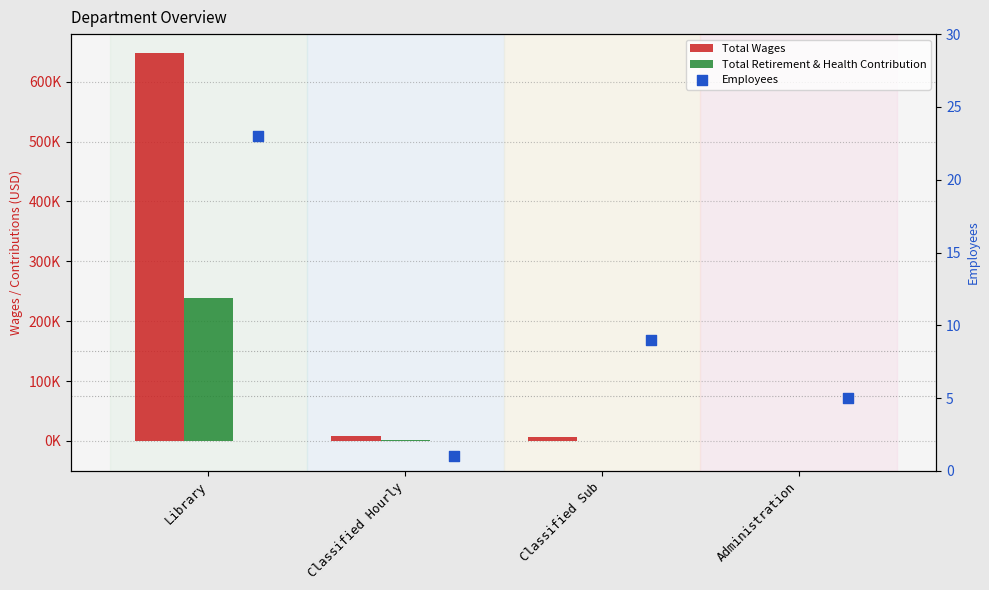

What are all the series names shown in the legend?

Total Wages, Total Retirement & Health Contribution, Employees